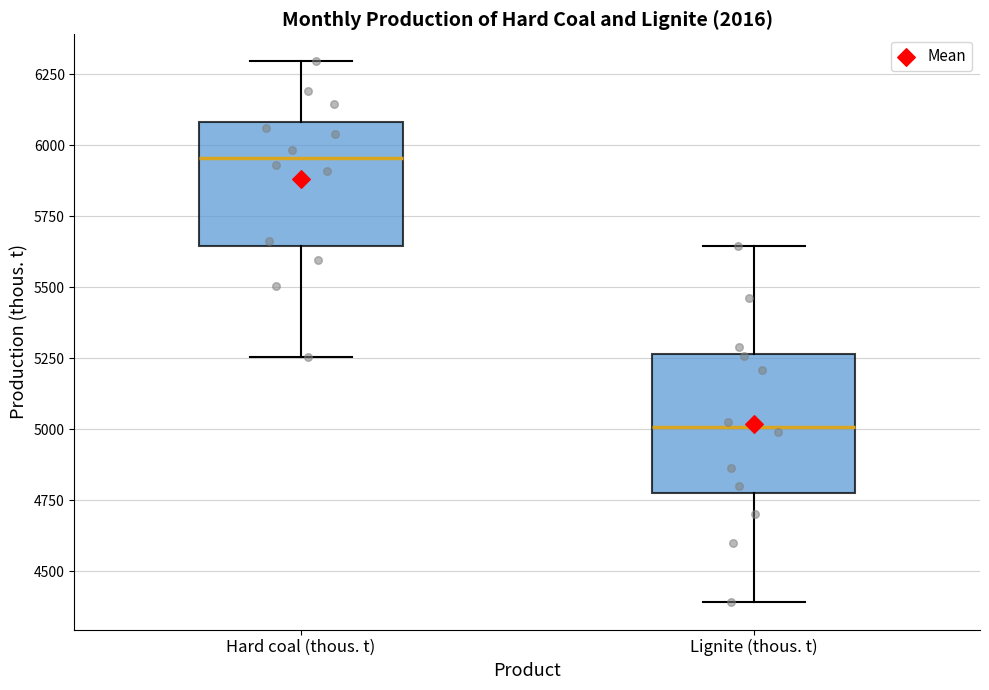

Which box has the lowest median line?

Lignite (thous. t)